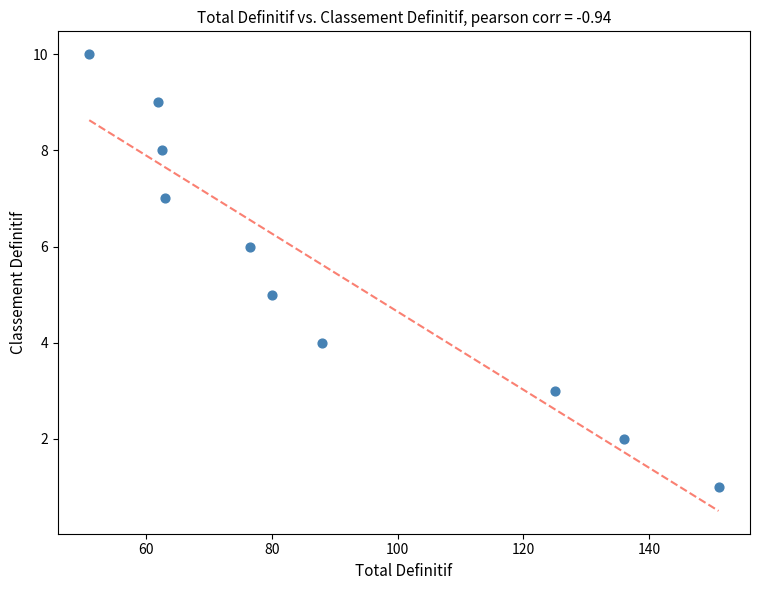

What is the average Y value?

6